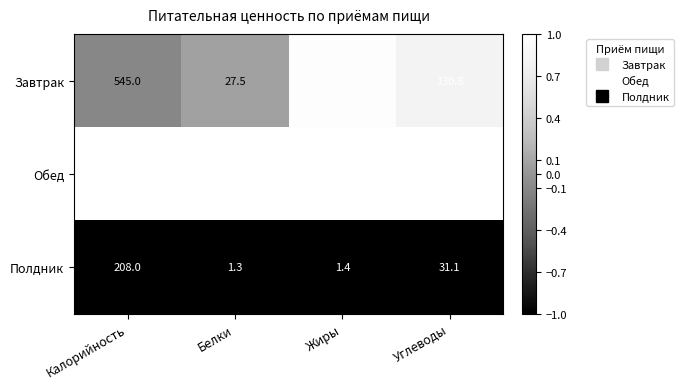

Reading right to left, transcribe all the data shown in this chart.

Завтрак: Углеводы=130.8	Жиры=41.8	Белки=27.5	Калорийность=545.0
Обед: Углеводы=142.0	Жиры=42.5	Белки=50.2	Калорийность=961.4
Полдник: Углеводы=31.1	Жиры=1.4	Белки=1.3	Калорийность=208.0